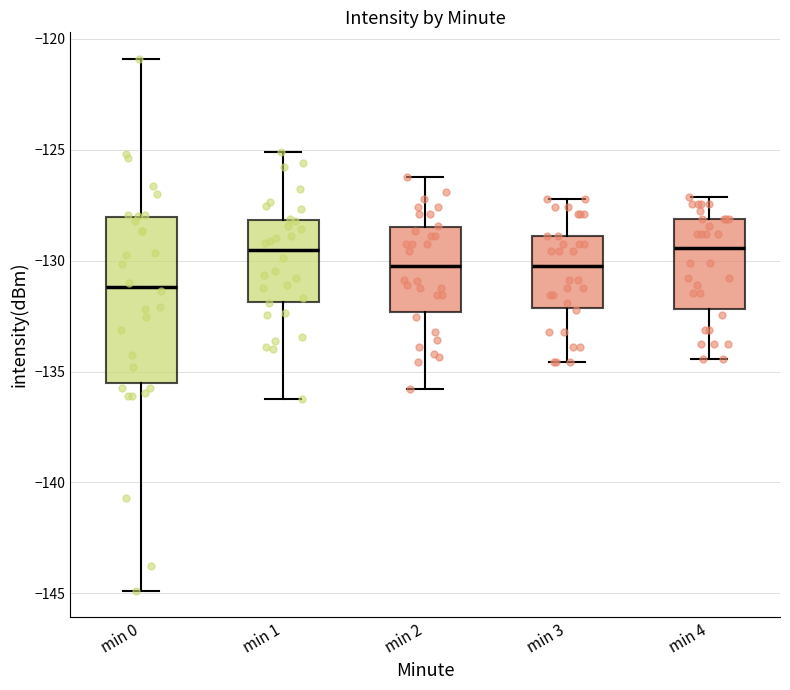

Reading left to right, read every box against the y-axis: the position of its median line, the range the box covers, and the ends of its whiskers. The values are not printed on the chart, so give them approximately, as read against the axis.

min 0: median -131.0, box -135.5 to -128.0, whiskers -145.0 to -121.0
min 1: median -129.5, box -132.0 to -128.0, whiskers -136.5 to -125.0
min 2: median -130.0, box -132.5 to -128.5, whiskers -136.0 to -126.0
min 3: median -130.0, box -132.0 to -129.0, whiskers -134.5 to -127.0
min 4: median -129.5, box -132.0 to -128.0, whiskers -134.5 to -127.0